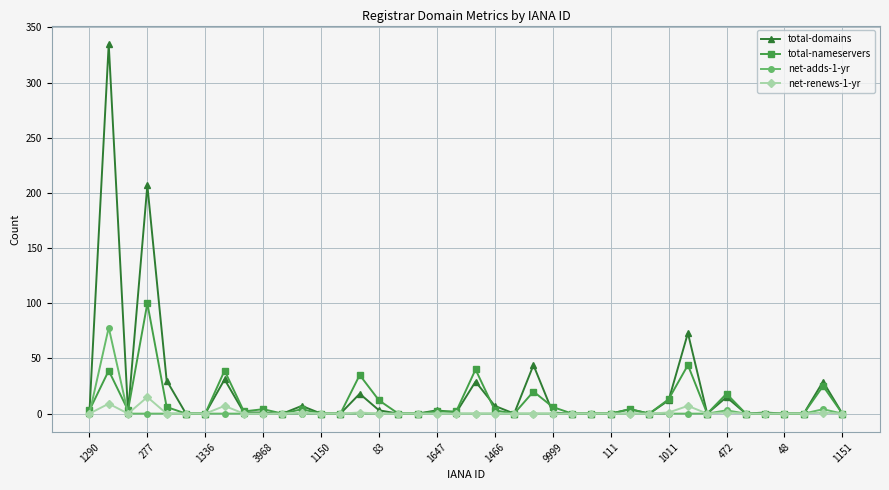

Rank the series by their maximum value, from lowest to highest.

net-renews-1-yr, net-adds-1-yr, total-nameservers, total-domains